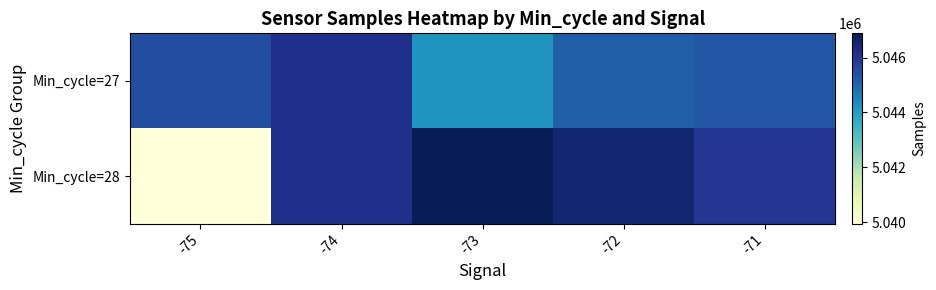

What is the total value across all series at -75?

10085448